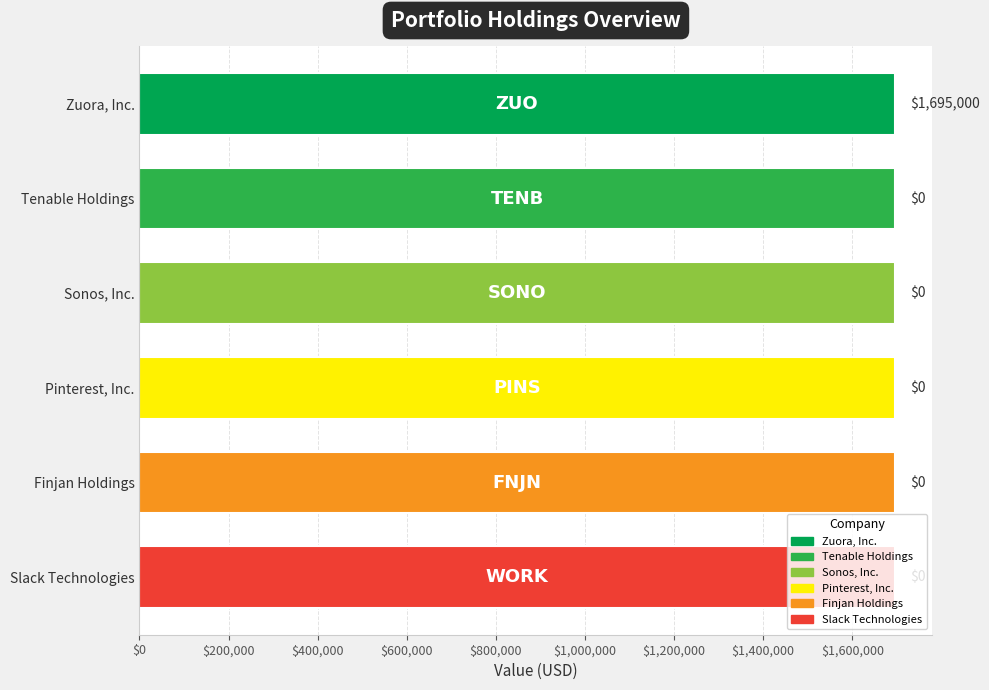

Which series has the largest total across all categories?

Value